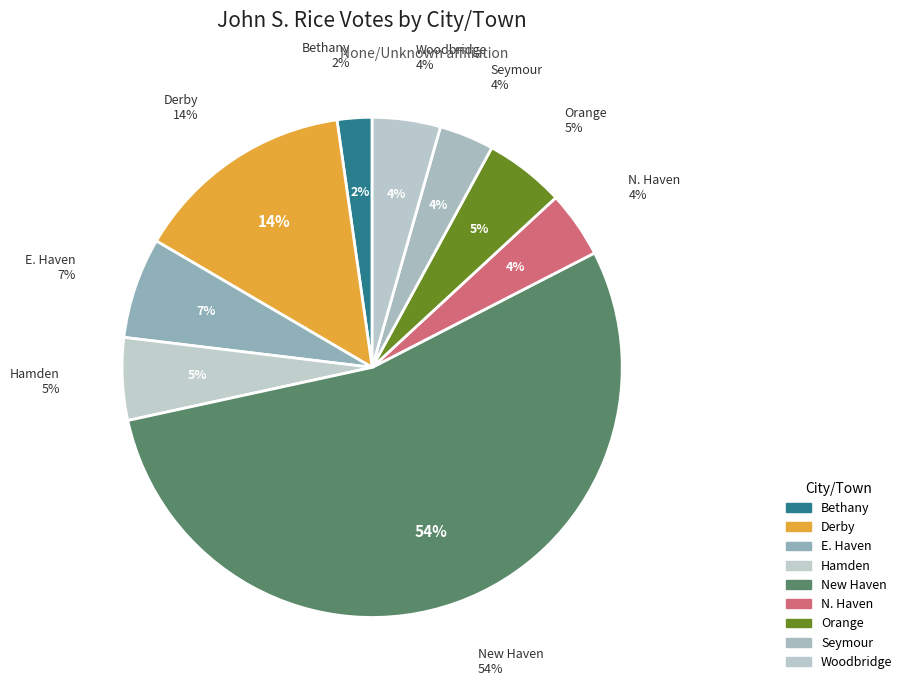

What is the largest slice in the pie chart?

New Haven